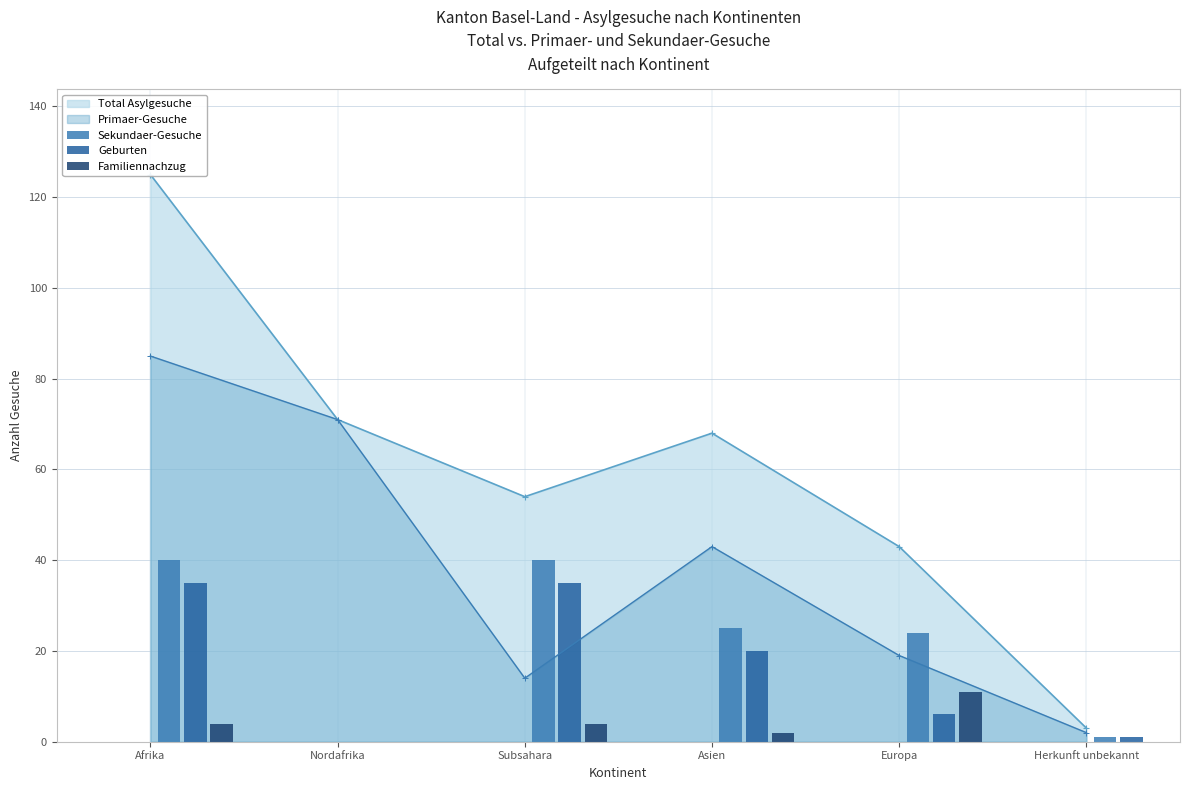

How many Familiennachzug values are between 0 and 4?

5